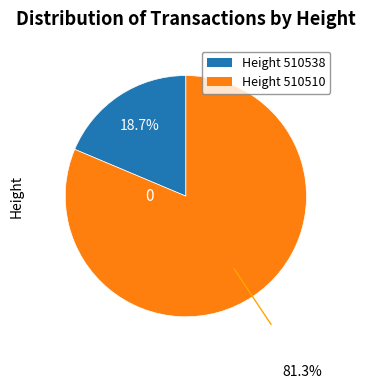

Is there any slice that represents more than half of the pie?

Yes